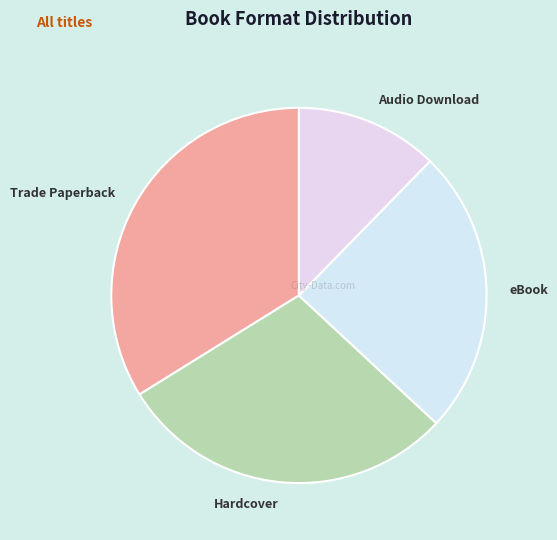

Which has a higher value, Audio Download or eBook?

eBook